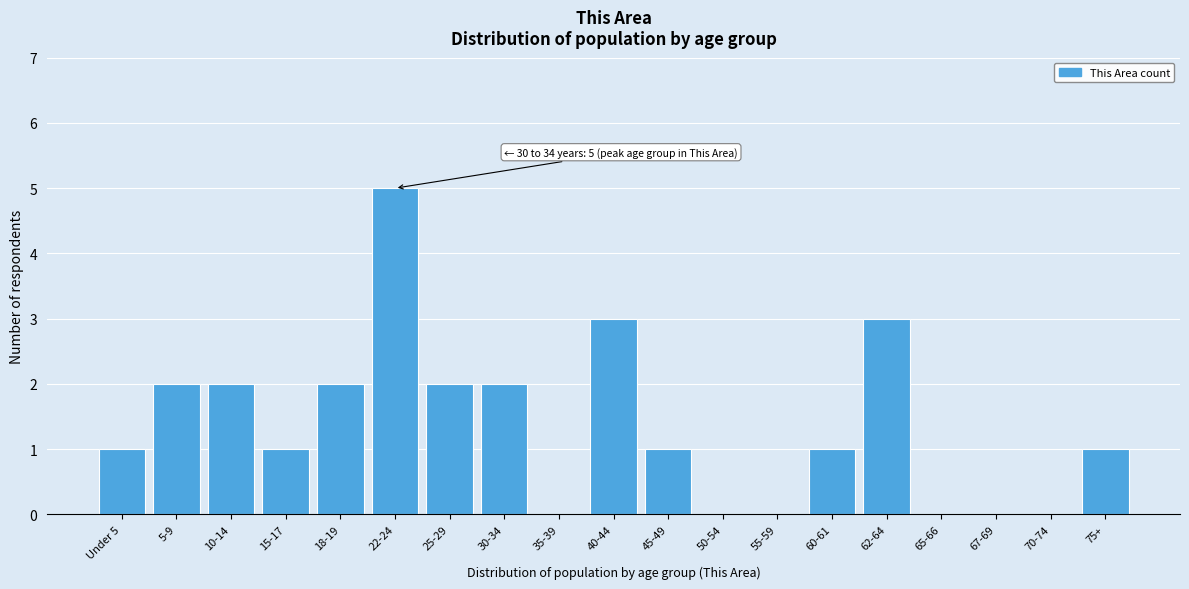

Reading left to right, what are all the values shown in this chart?

Under 5=1	5-9=2	10-14=2	15-17=1	18-19=2	22-24=5	25-29=2	30-34=2	35-39=0	40-44=3	45-49=1	50-54=0	55-59=0	60-61=1	62-64=3	65-66=0	67-69=0	70-74=0	75+=1